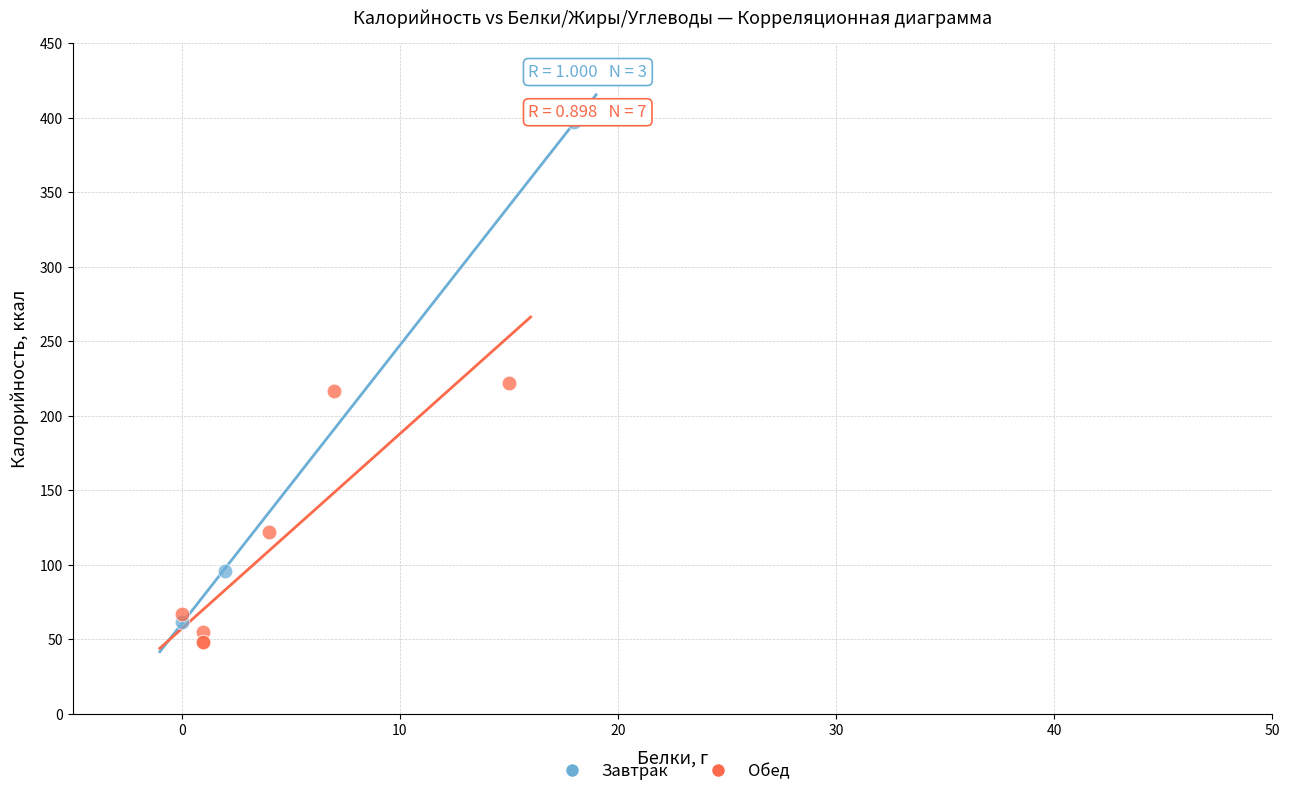

Which series reaches the maximum Y coordinate?

Завтрак